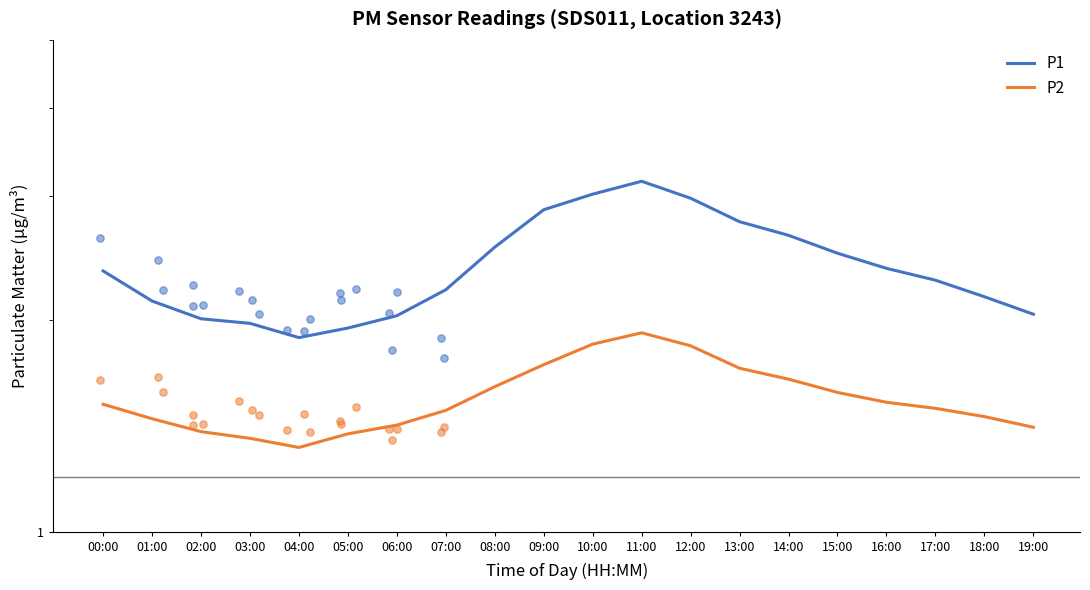

At which category is the sum across all series the highest?

11:00